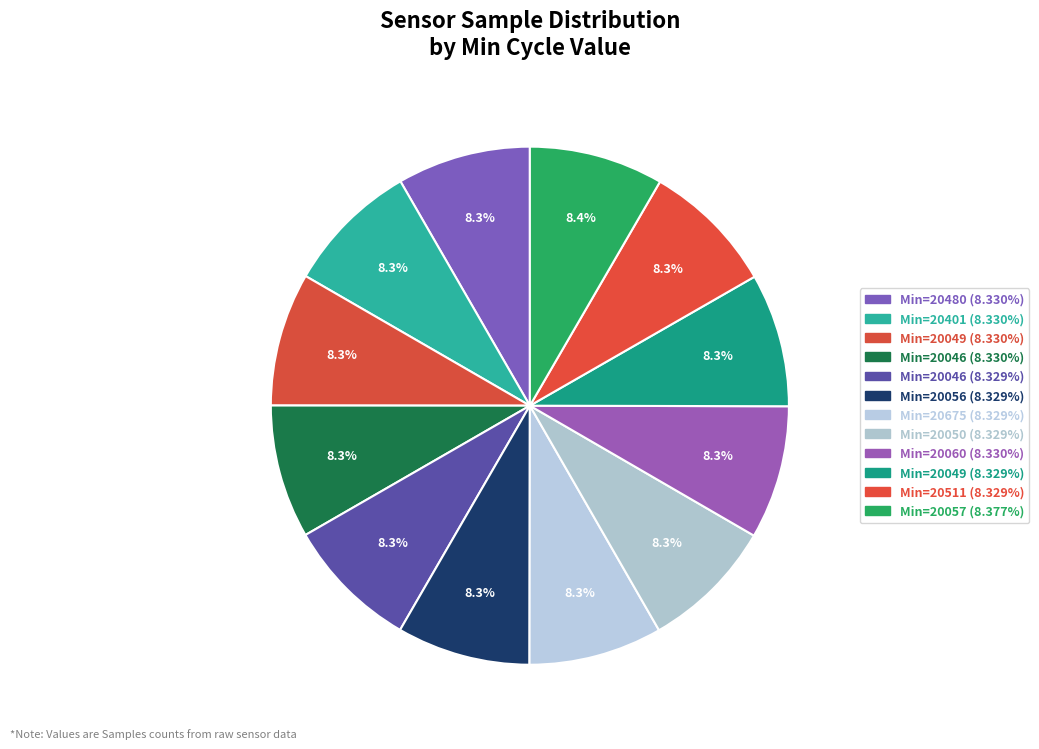

How many segments does this pie chart have?

12